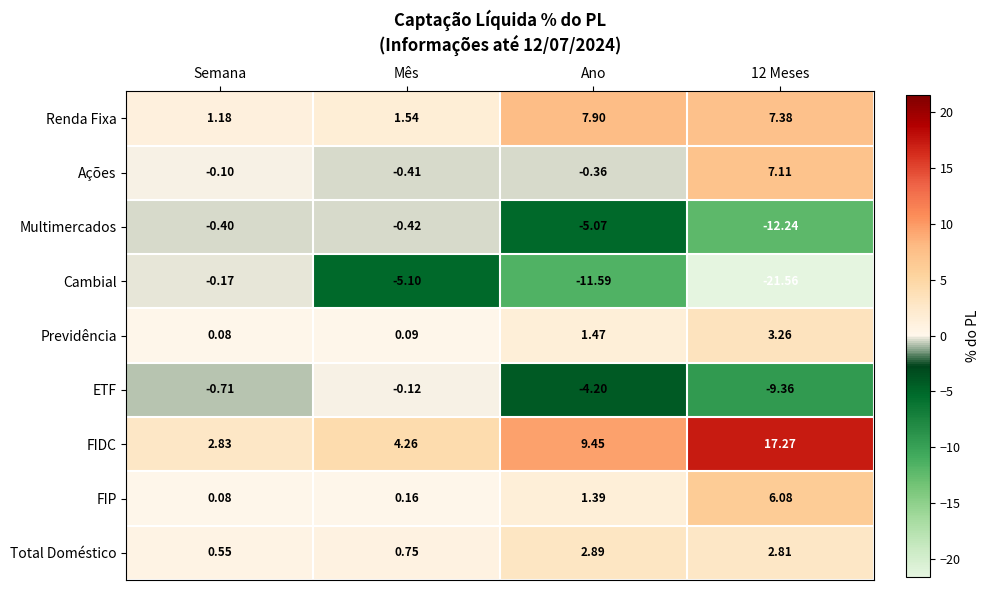

Where does the FIP series first go above 1?

Ano